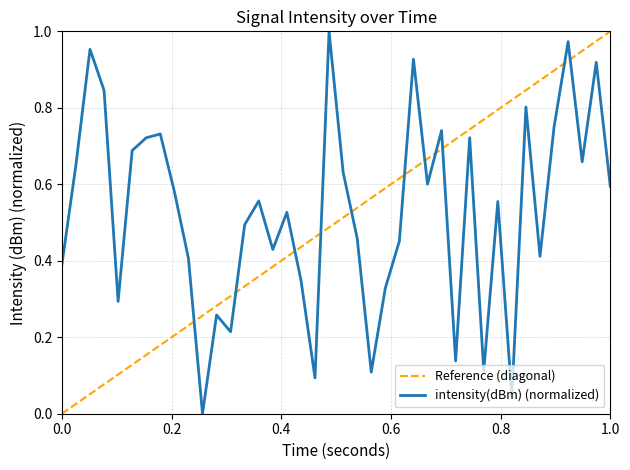

True or false: the data has more than 1 interior local peaks.

True